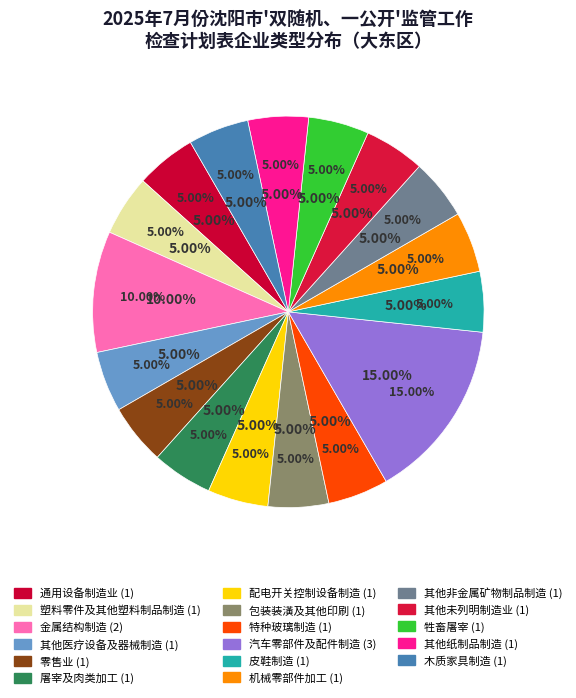

How much of the chart is everything except 其他未列明制造业?

95.0%